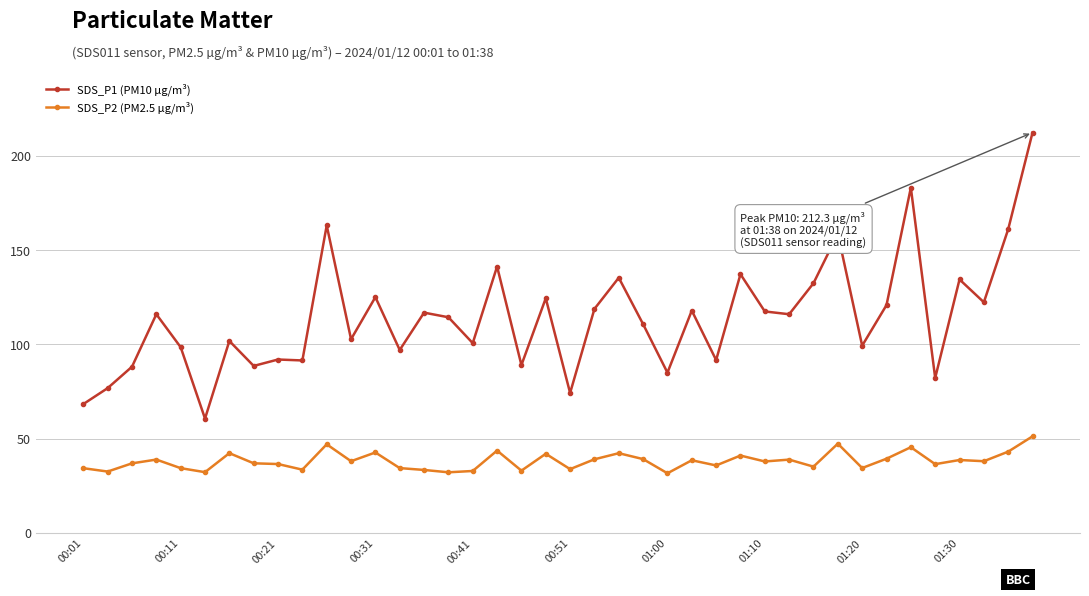

True or false: SDS_P2 (PM2.5 µg/m³) has more than 2 interior local peaks.

True